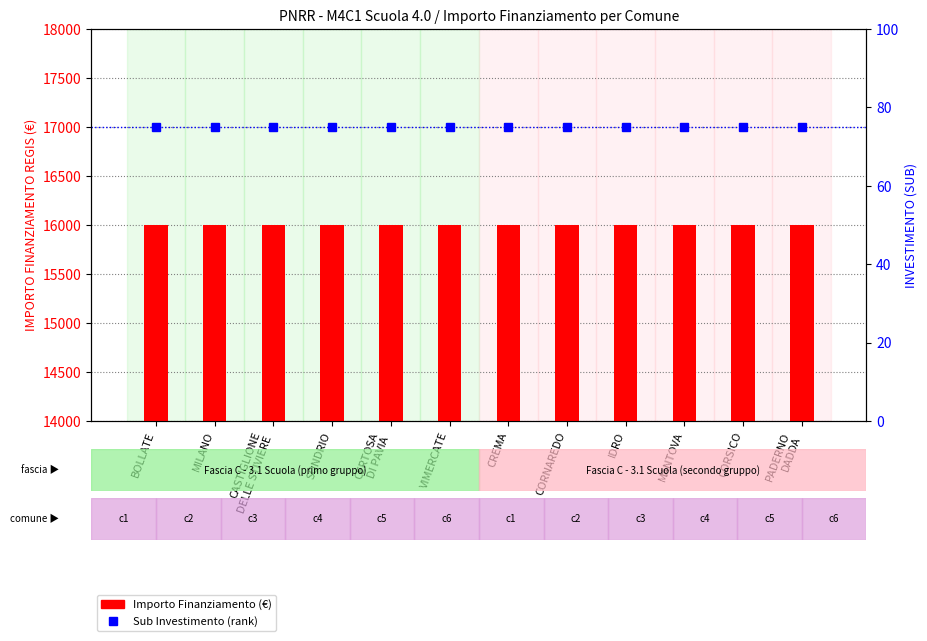

Are the bars horizontal?

No